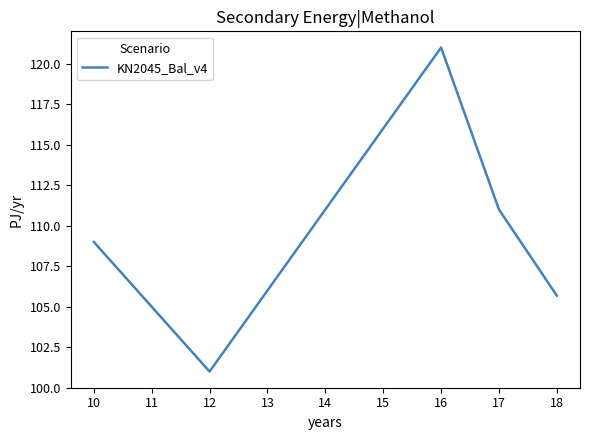

Reading left to right, extract all data points from this chart.

10=109.0	12=101.0	16=121.0	17=111.0	18=105.7